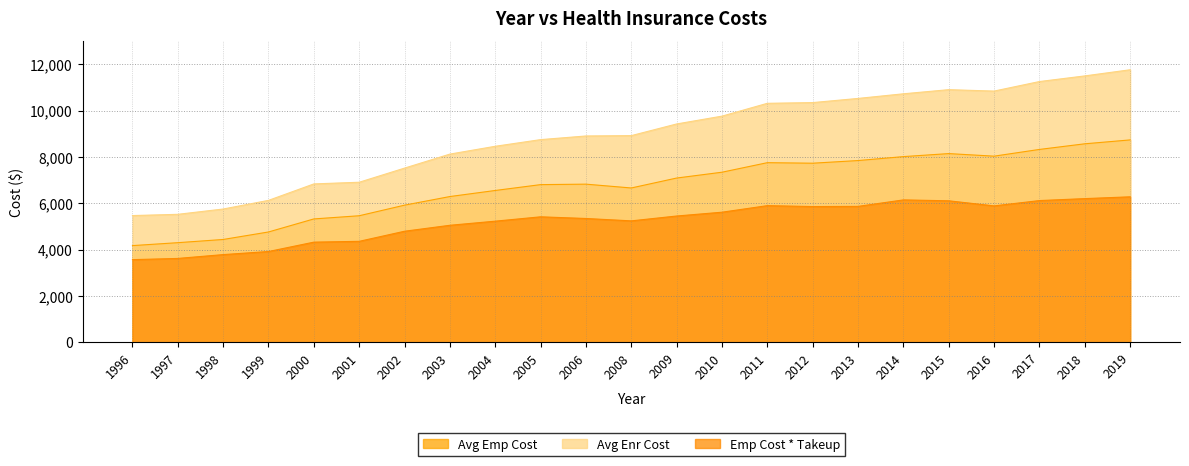

How many interior local peaks does the Avg Emp Cost series have?

3